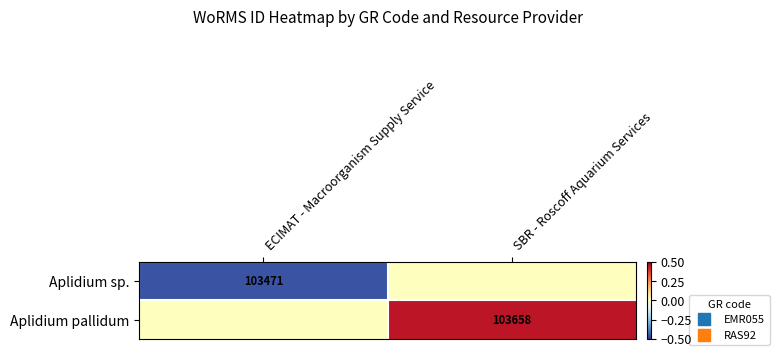

Which category has the highest value across all series?

SBR - Roscoff Aquarium Services